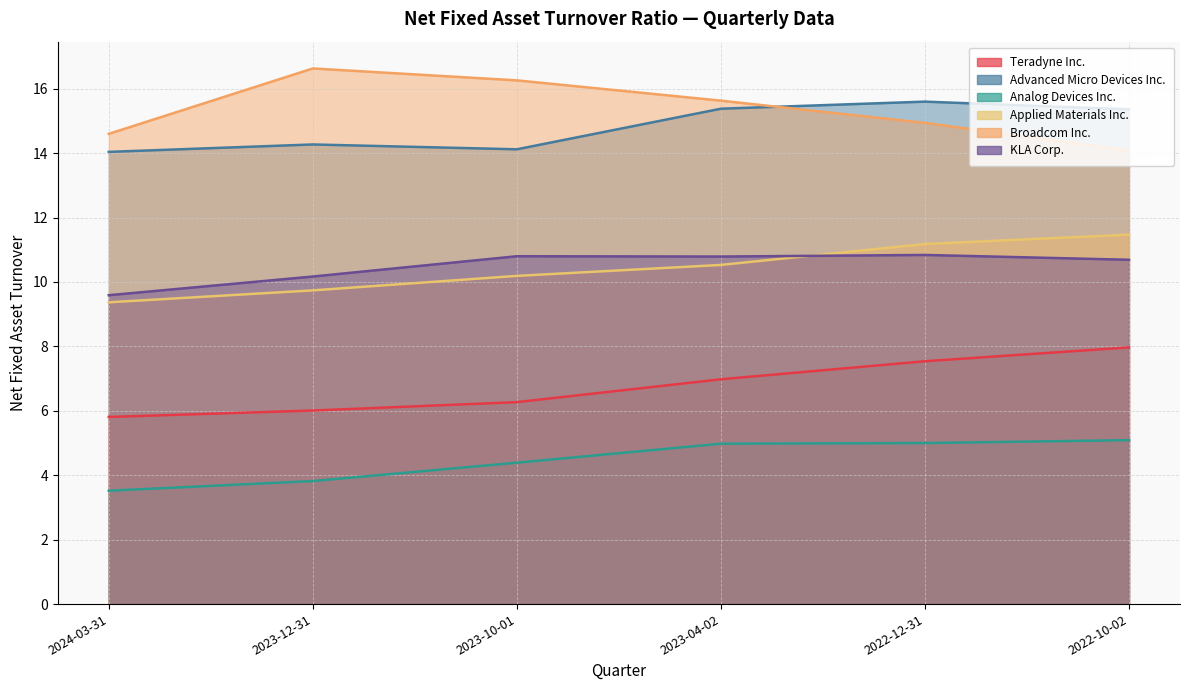

In Broadcom Inc., how many points are higher than both neighbors (excluding endpoints)?

1